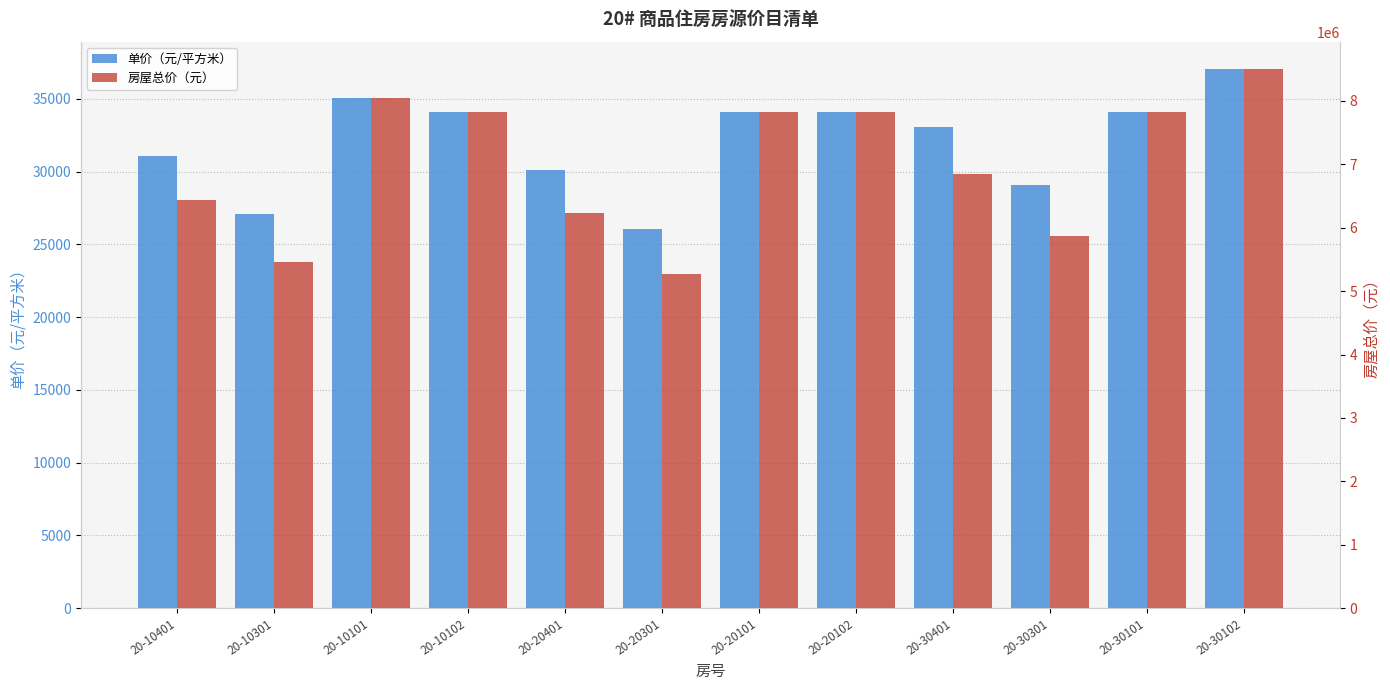

Which series has the widest spread of values?

房屋总价（元）